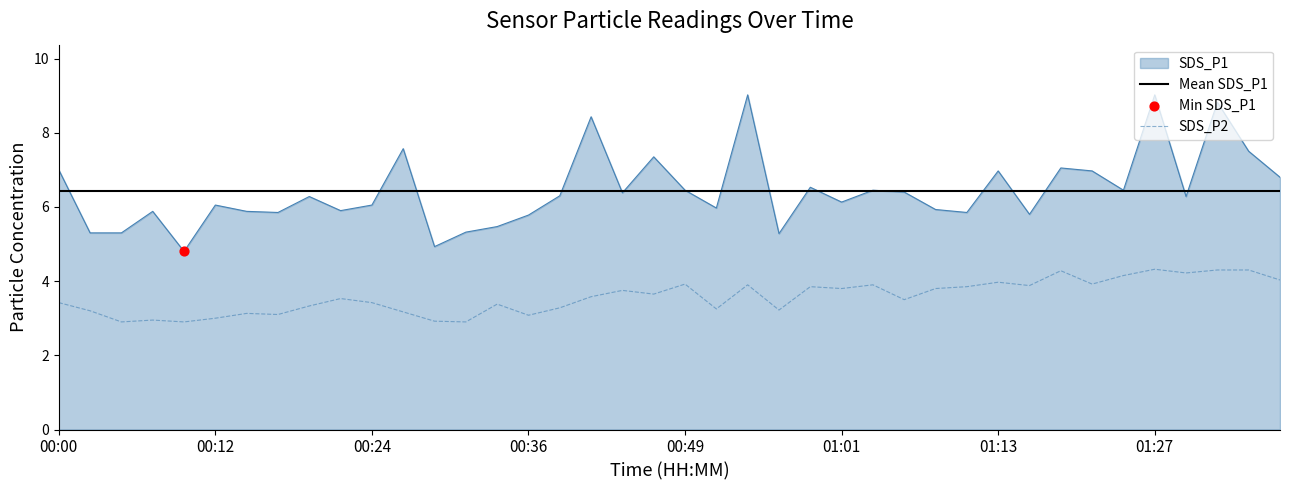

Which series reaches the maximum Y coordinate?

SDS_P1